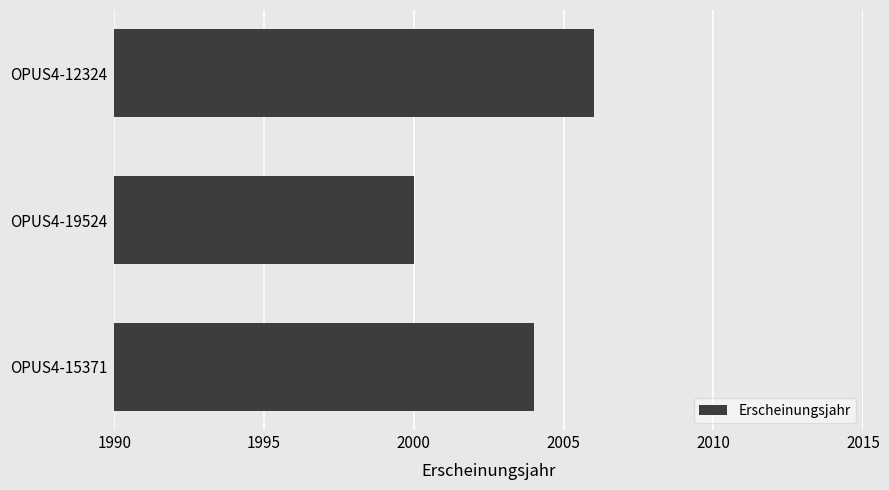

What is the difference between the maximum and second lowest values?

2